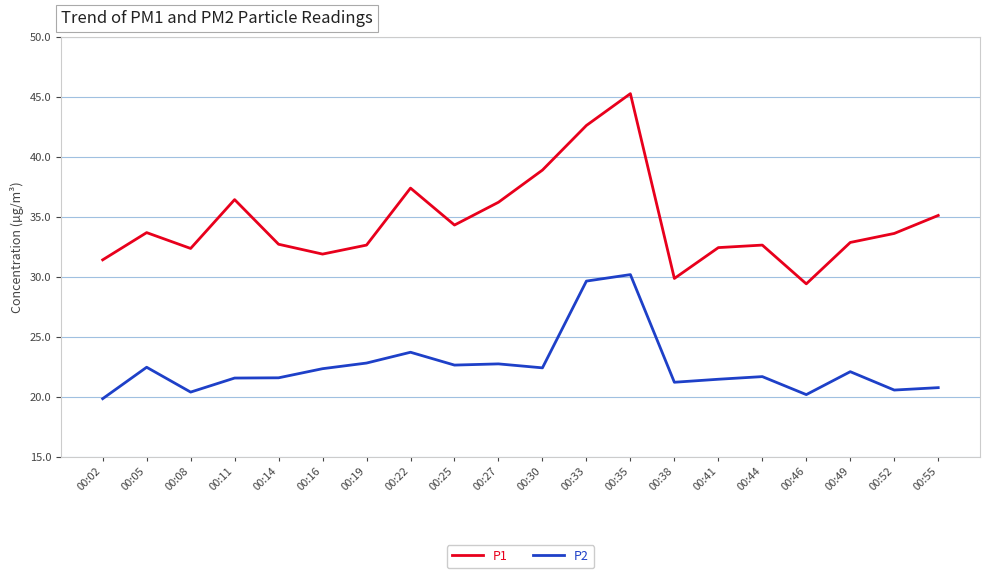

Which series changed the most between 00:22 and 00:38?

P1